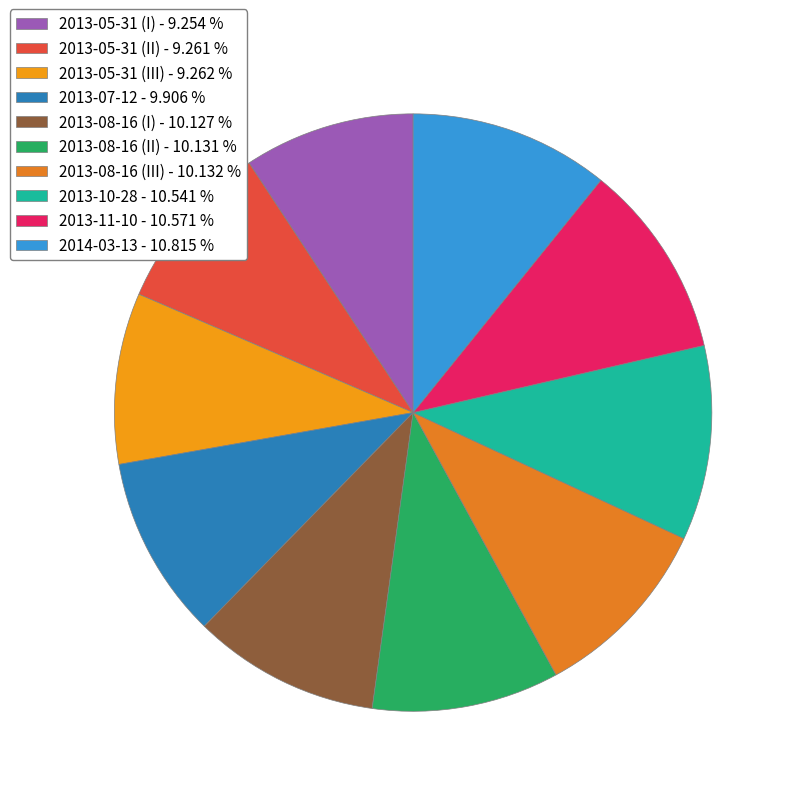

What is the largest slice in the pie chart?

2014-03-13